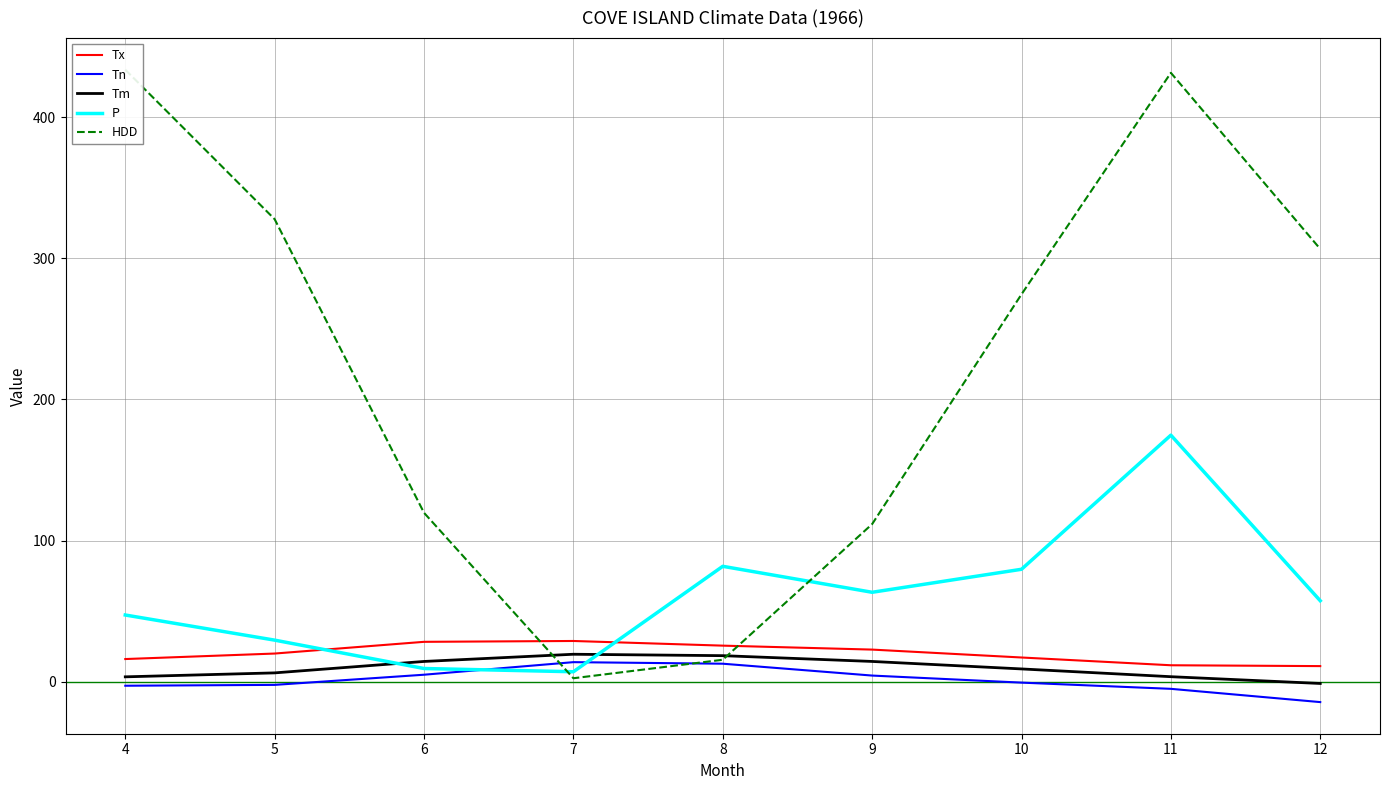

True or false: Tm has more than 2 points higher than both neighbors.

False